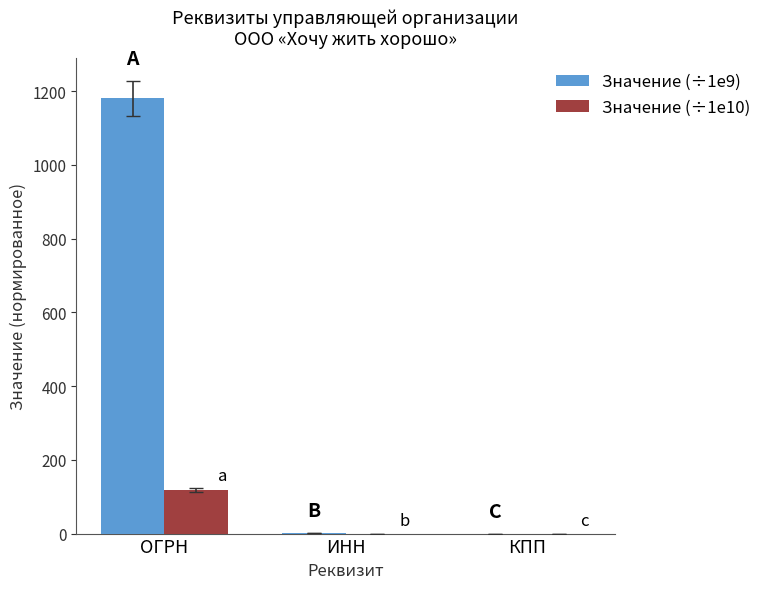

What is the sum of all Значение (÷1e10) values?

118.1